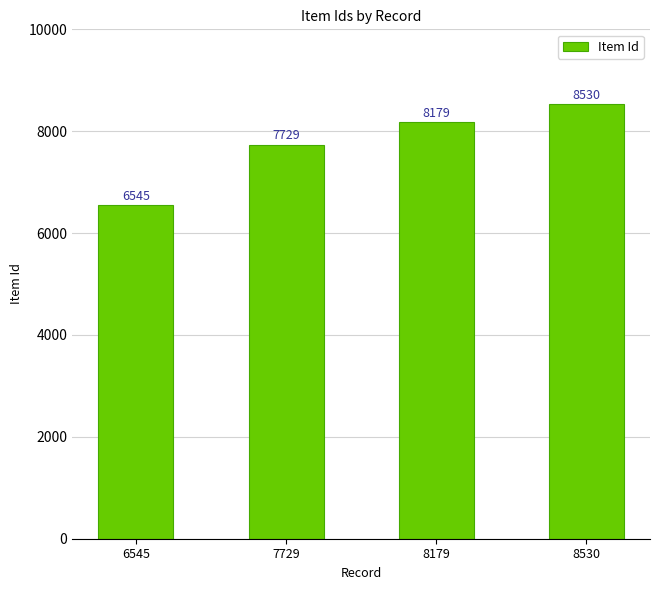

What is the maximum value shown in the chart?

8530